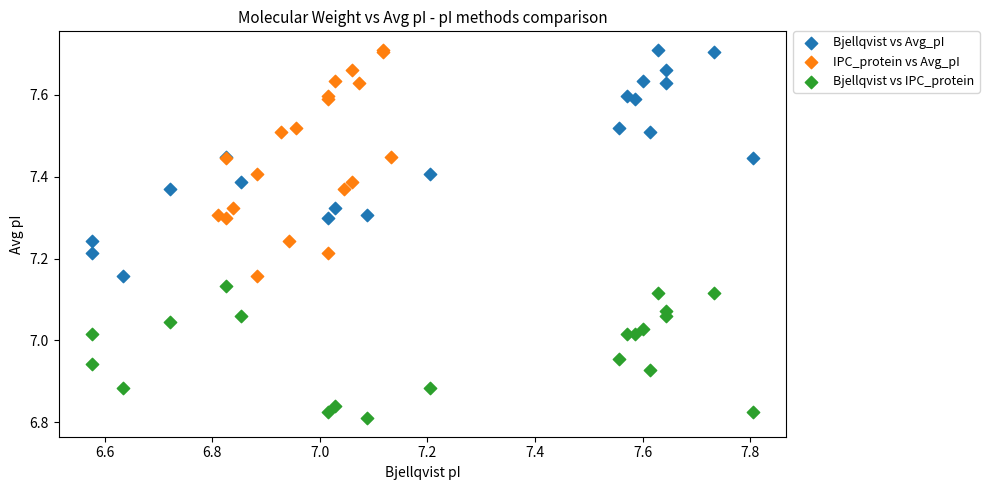

Which series reaches the minimum Y coordinate?

Bjellqvist vs IPC_protein